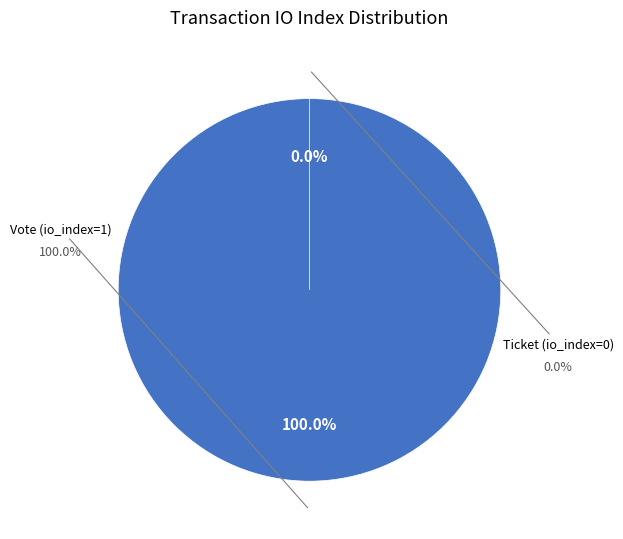

Which slice is the smallest?

Ticket (io_index=0)